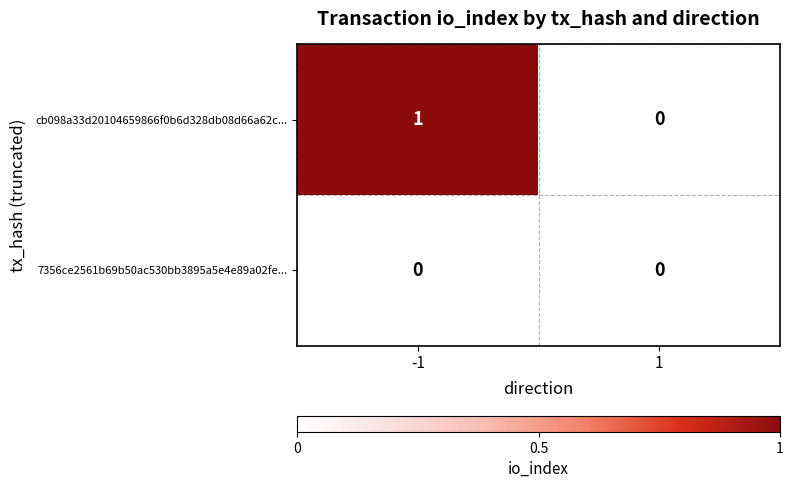

Which series changed the most between -1 and 1?

cb098a33d20104659866f0b6d328db08d66a62c...